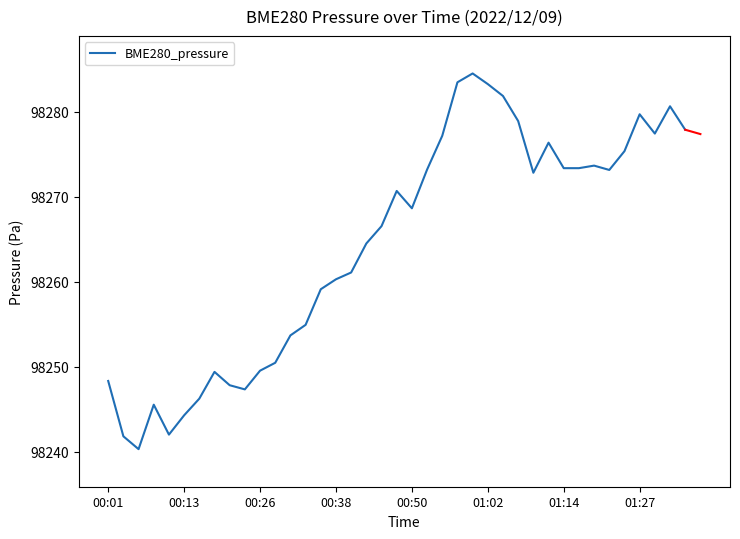

What is the sum of all values?

3832307.9